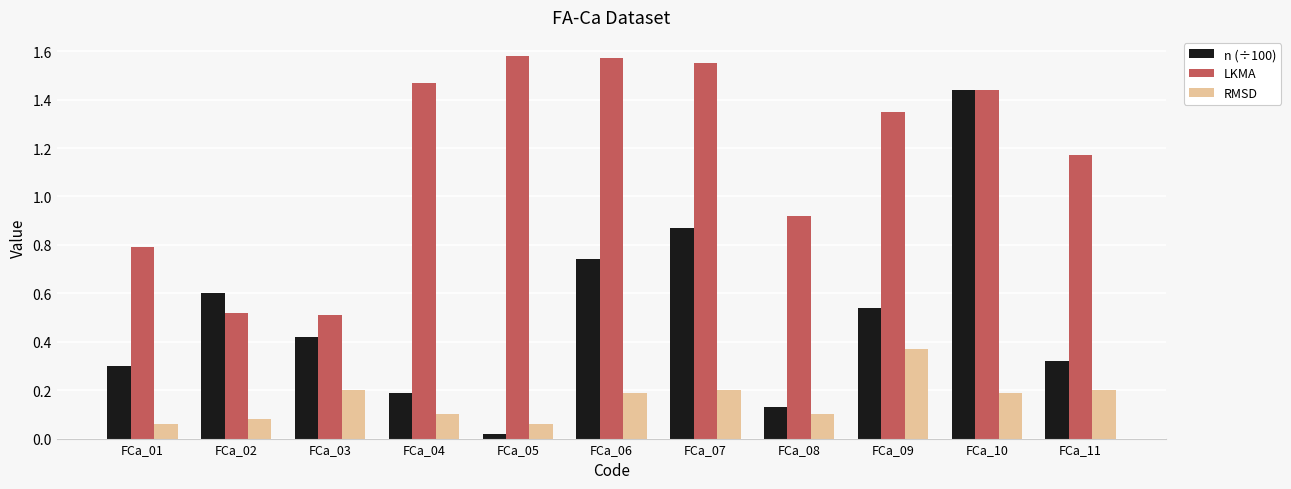

How many groups of bars are there?

11